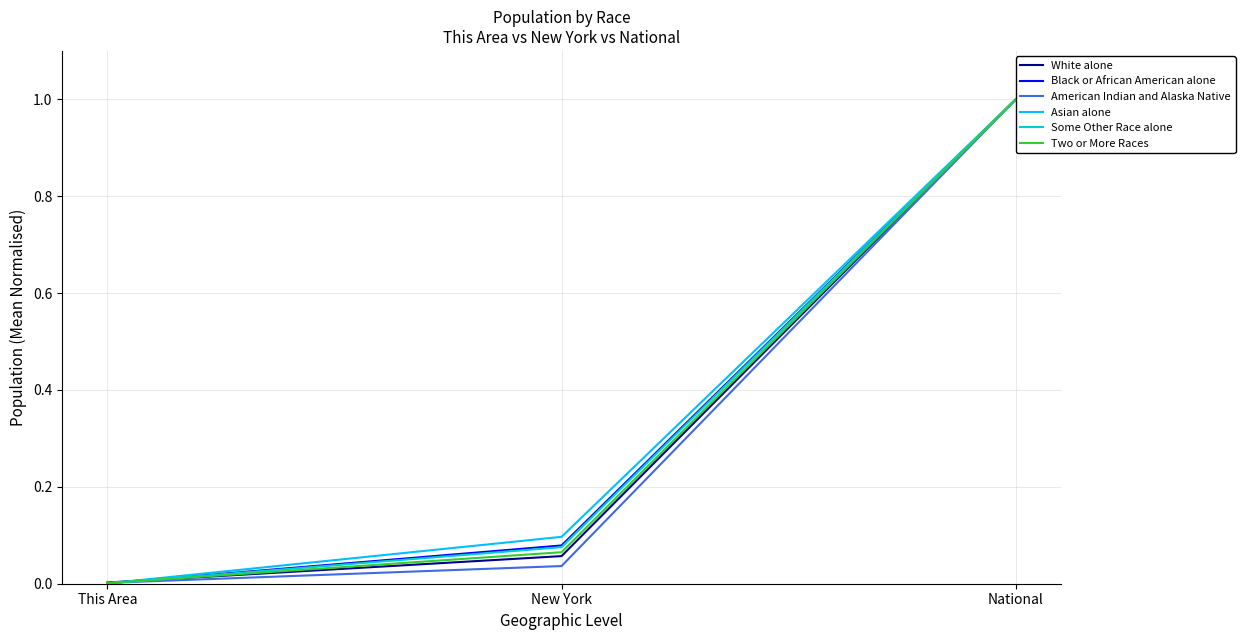

Which category has the highest value across all series?

National